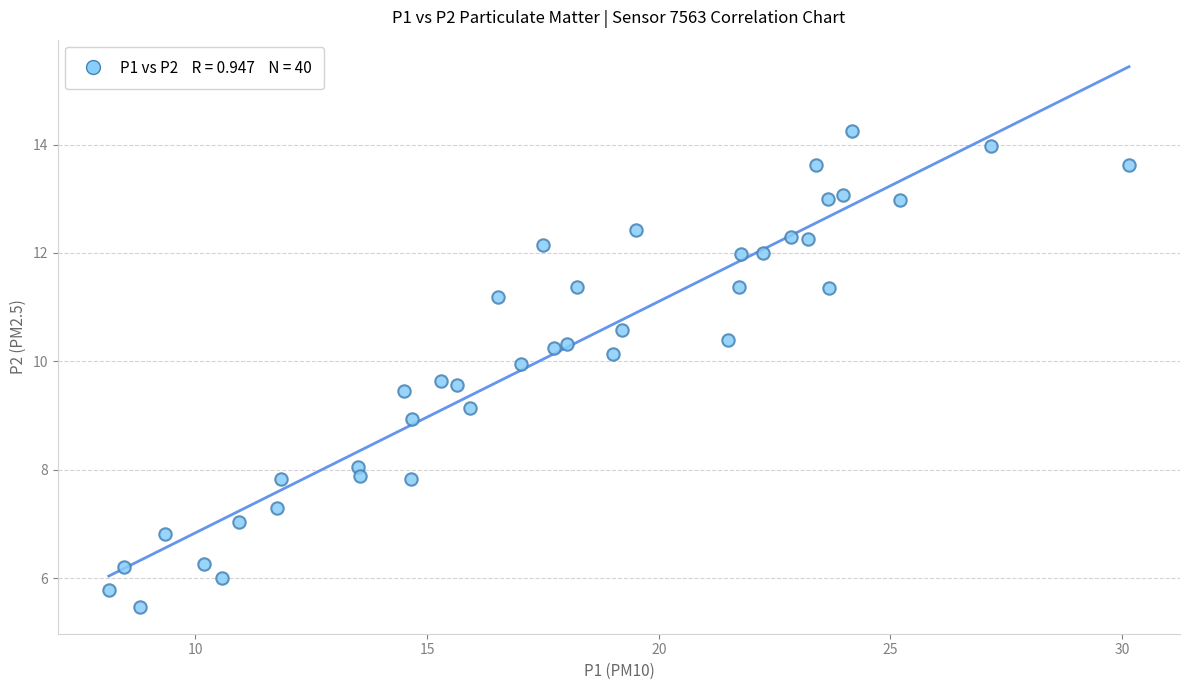

What is the range of Y values (max minus min)?

8.8